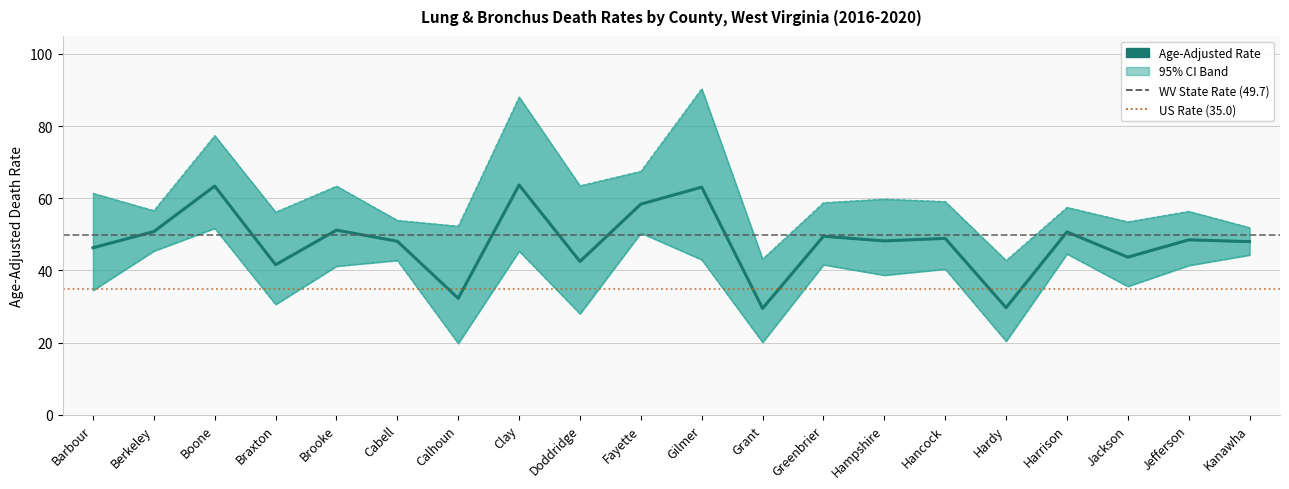

Reading right to left, extract all data points from this chart.

Age-Adjusted Rate: Kanawha=48.0	Jefferson=48.5	Jackson=43.7	Harrison=50.7	Hardy=29.7	Hancock=48.9	Hampshire=48.2	Greenbrier=49.5	Grant=29.5	Gilmer=63.1	Fayette=58.4	Doddridge=42.5	Clay=63.7	Calhoun=32.3	Cabell=48.1	Brooke=51.2	Braxton=41.6	Boone=63.4	Berkeley=50.8	Barbour=46.3
Upper CI: Kanawha=51.9	Jefferson=56.4	Jackson=53.5	Harrison=57.5	Hardy=42.8	Hancock=59.1	Hampshire=59.8	Greenbrier=58.8	Grant=43.2	Gilmer=90.4	Fayette=67.5	Doddridge=63.5	Clay=88.1	Calhoun=52.3	Cabell=53.9	Brooke=63.4	Braxton=56.2	Boone=77.4	Berkeley=56.6	Barbour=61.4
Lower CI: Kanawha=44.3	Jefferson=41.4	Jackson=35.6	Harrison=44.6	Hardy=20.4	Hancock=40.4	Hampshire=38.7	Greenbrier=41.6	Grant=20.1	Gilmer=43.0	Fayette=50.4	Doddridge=28.0	Clay=45.4	Calhoun=19.8	Cabell=42.8	Brooke=41.2	Braxton=30.6	Boone=51.7	Berkeley=45.4	Barbour=34.5